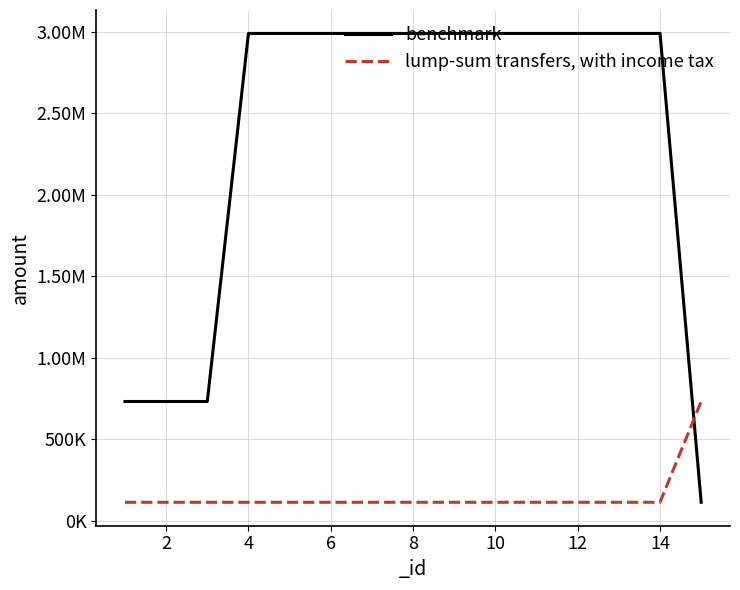

What are all the series names shown in the legend?

benchmark, lump-sum transfers, with income tax